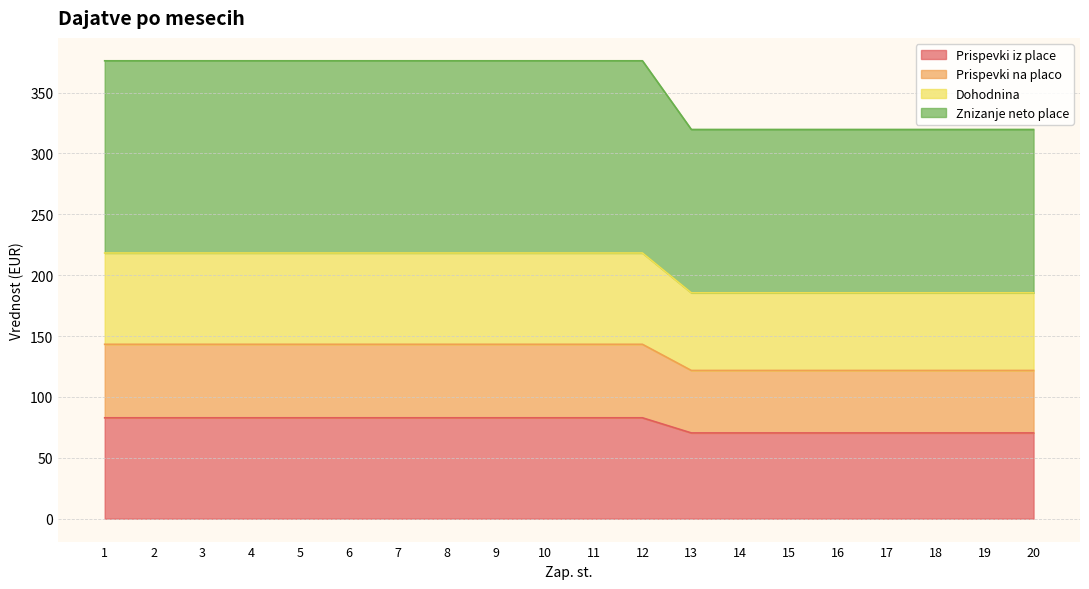

Which category has the highest value in the Prispevki iz place series?

1